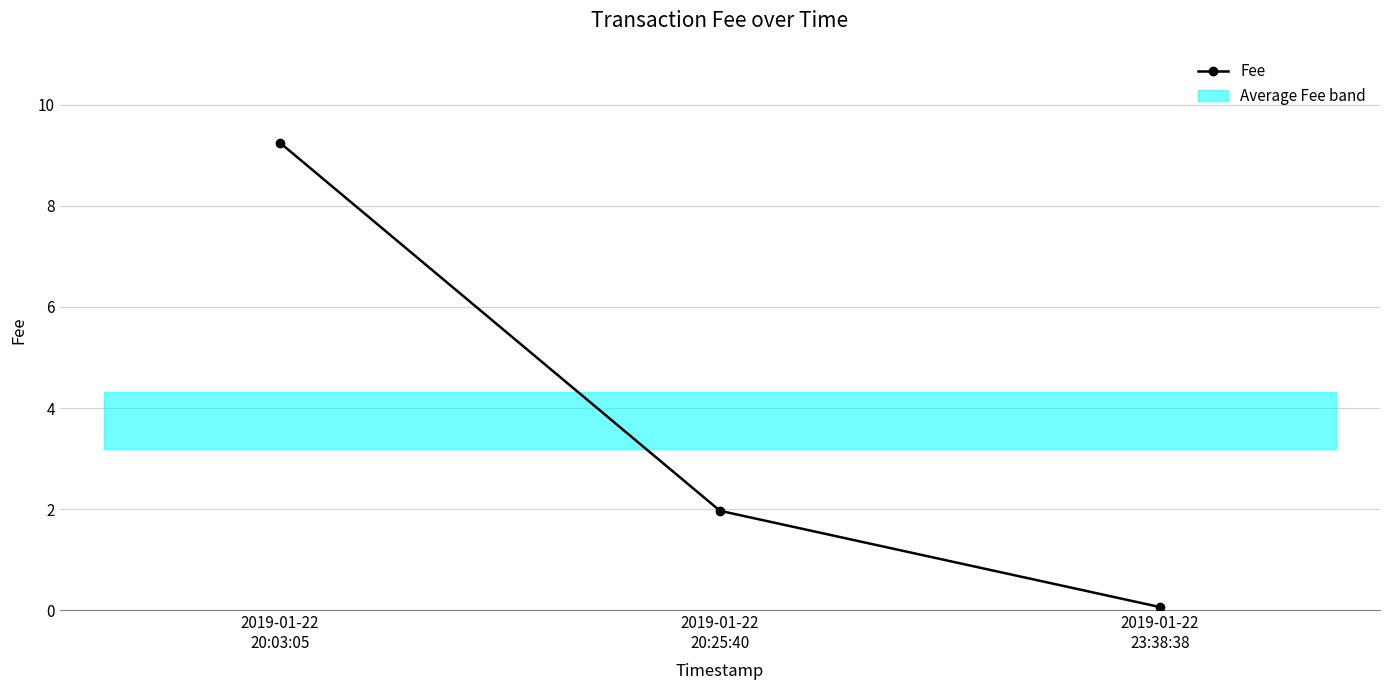

What is the label of the 2nd point from the right?

2019-01-22
20:25:40